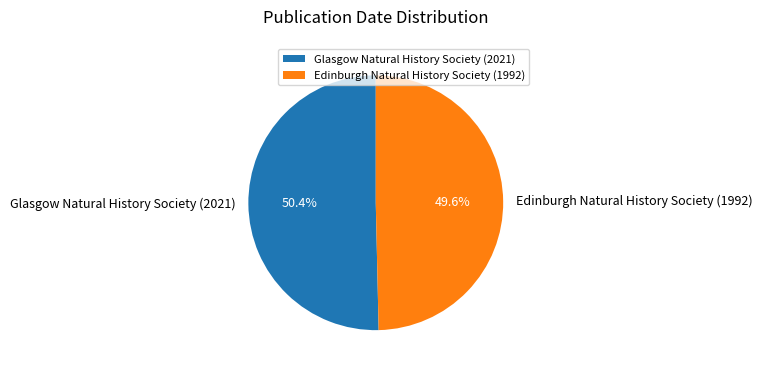

How much of the chart is everything except Glasgow Natural History Society (2021)?

49.6%